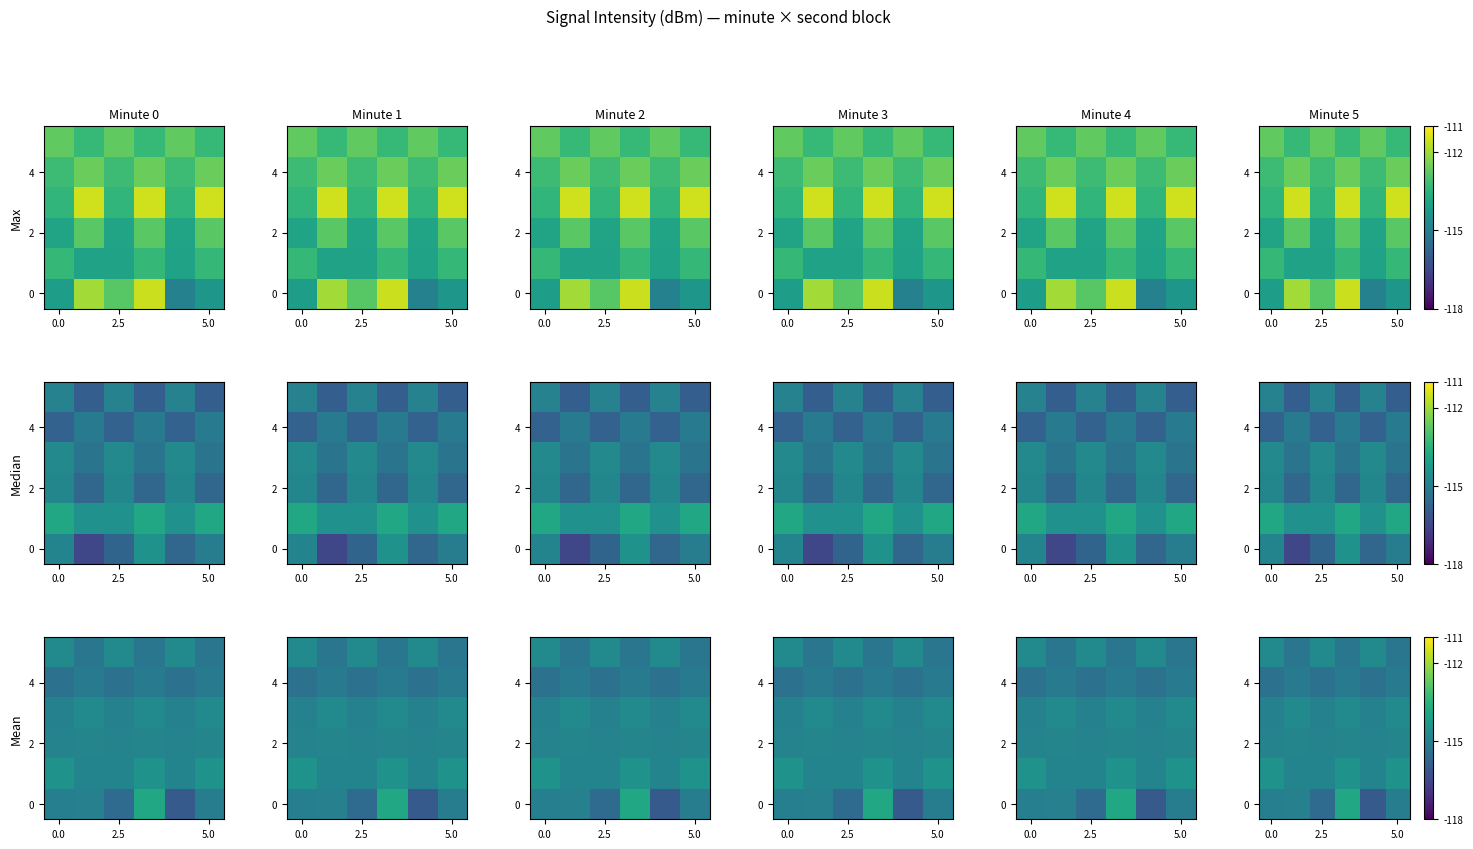

What is the minimum value shown in the chart?

-116.0